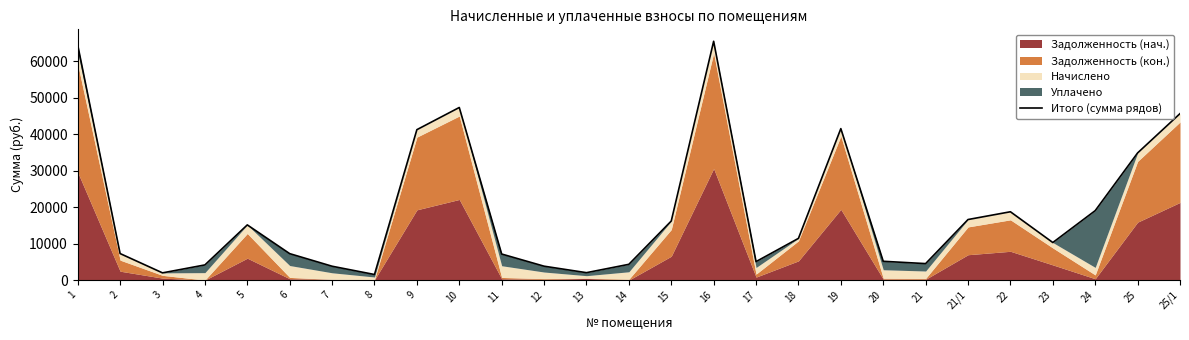

What value does the data have at 23?

10299.0